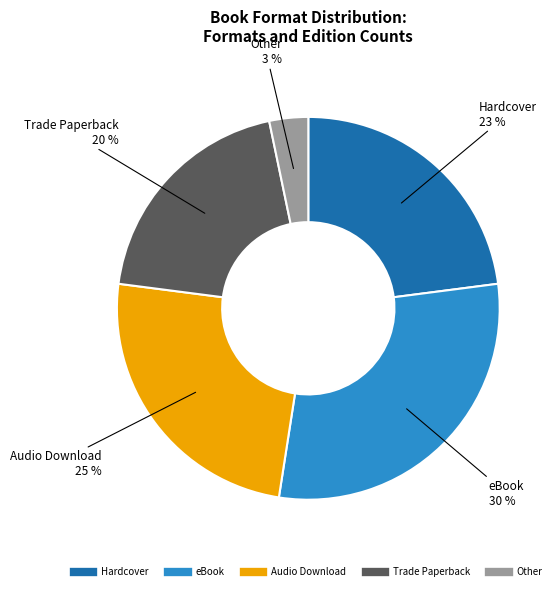

Is it true that Hardcover is 31% of the pie?

False